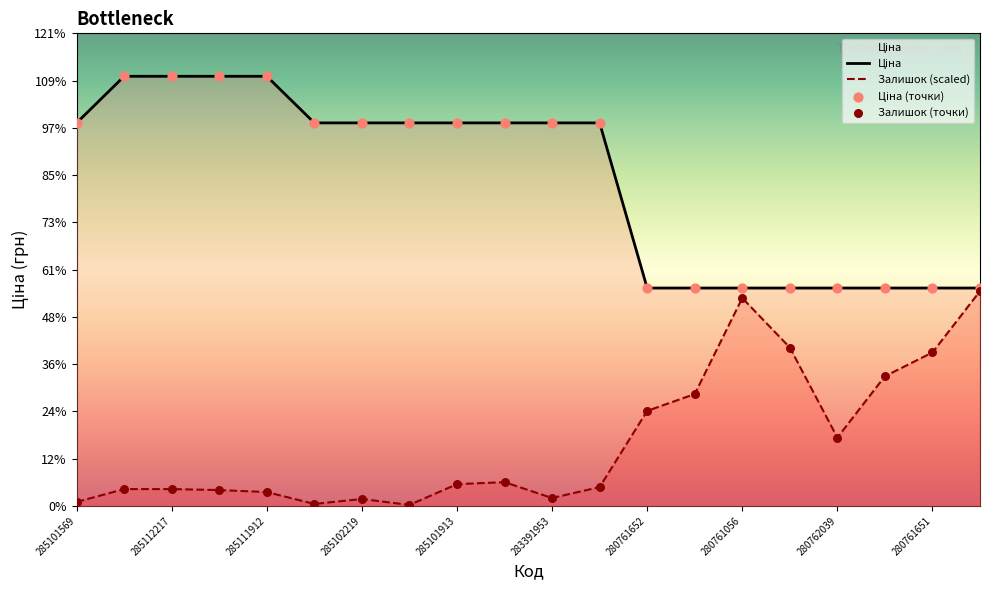

Which series has the largest Y range (max minus min)?

Залишок (scaled)